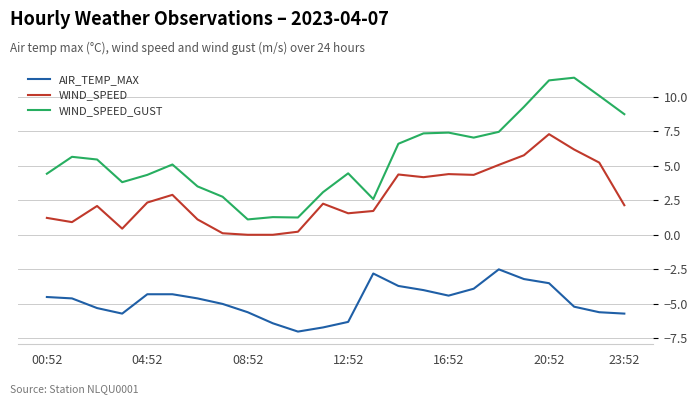

Which series has the widest spread of values?

WIND_SPEED_GUST